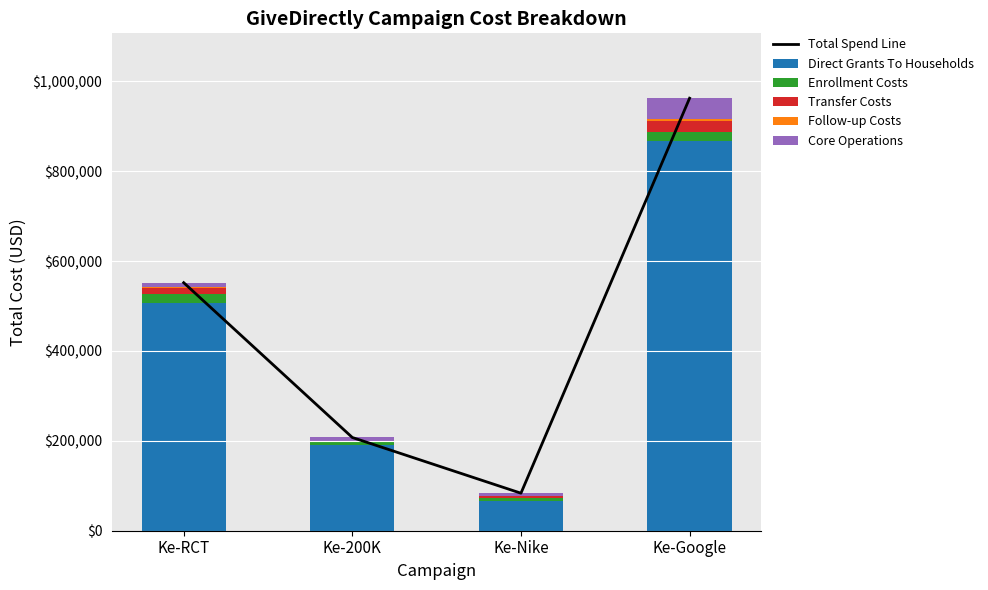

At how many categories does at least one series exceed 8972?

4